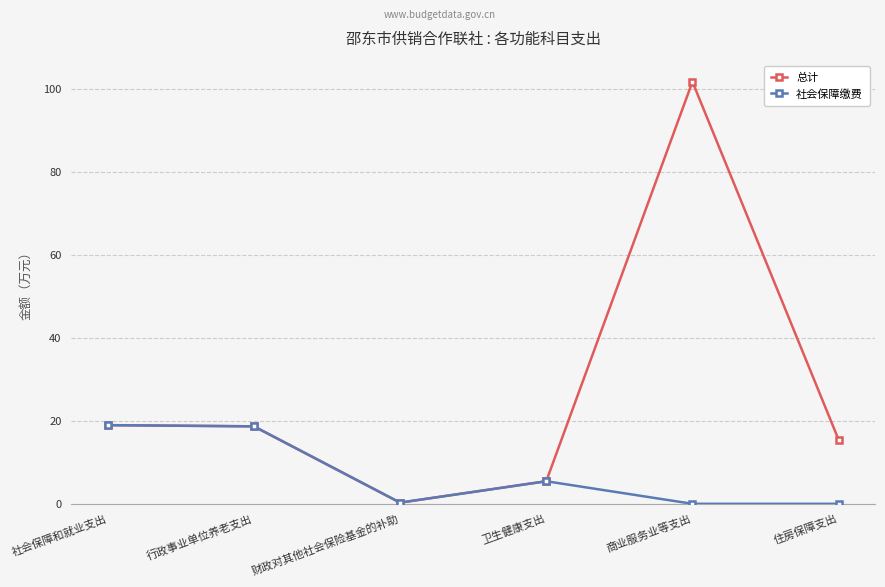

What is the sum of all 社会保障缴费 values?

43.4